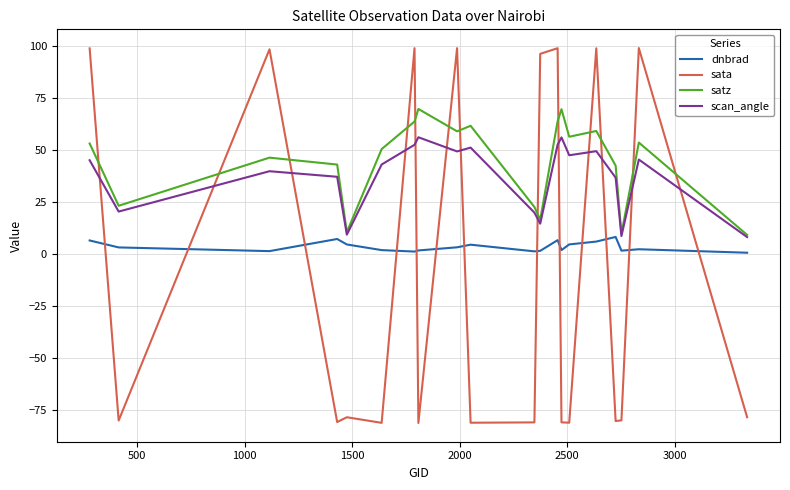

List the series in order of their peak value, lowest first.

dnbrad, scan_angle, satz, sata